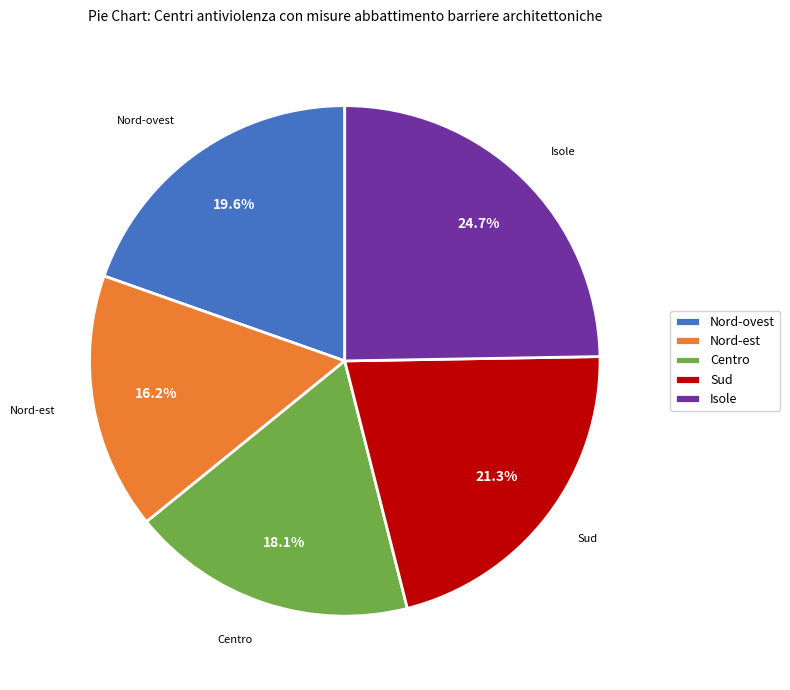

What percentage is the Nord-ovest slice, to the nearest percent?

20%